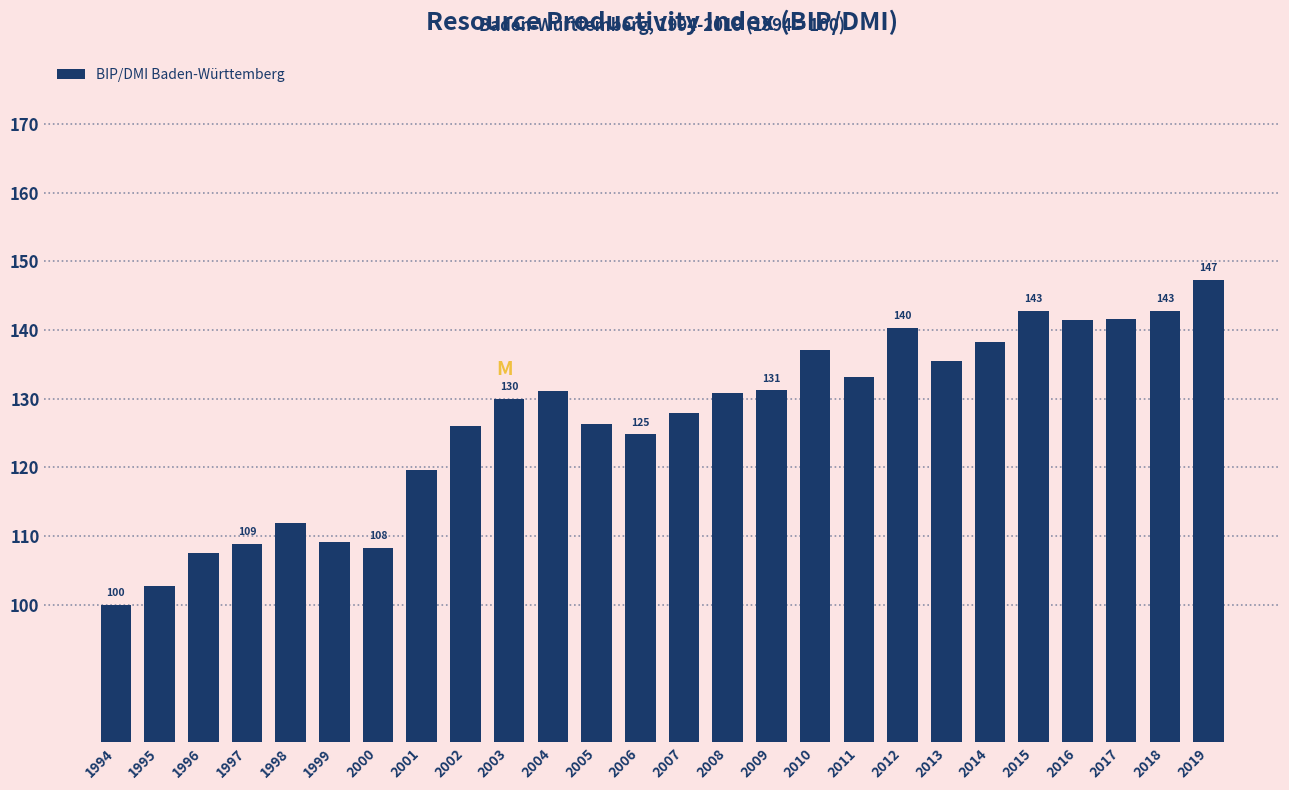

Between 2019 and 2002, which is larger?

2019